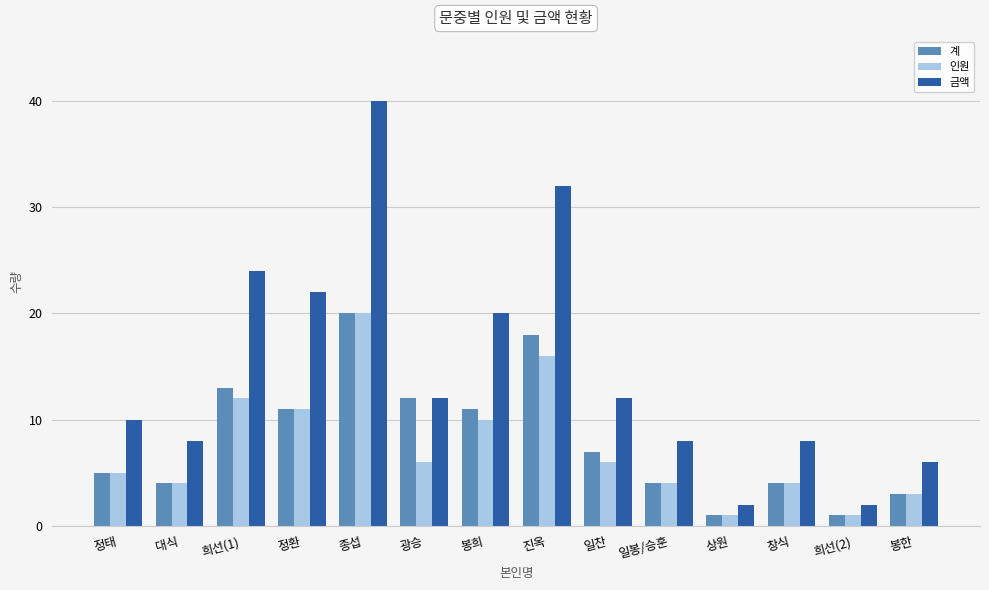

What position from the left is 대식?

2